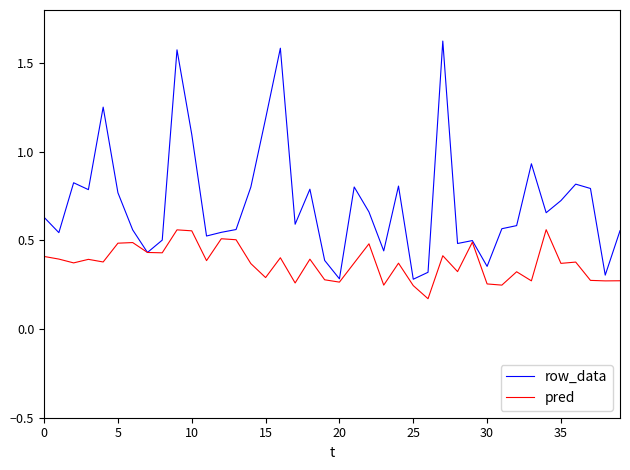

List the series in order of their overall mean, highest first.

row_data, pred